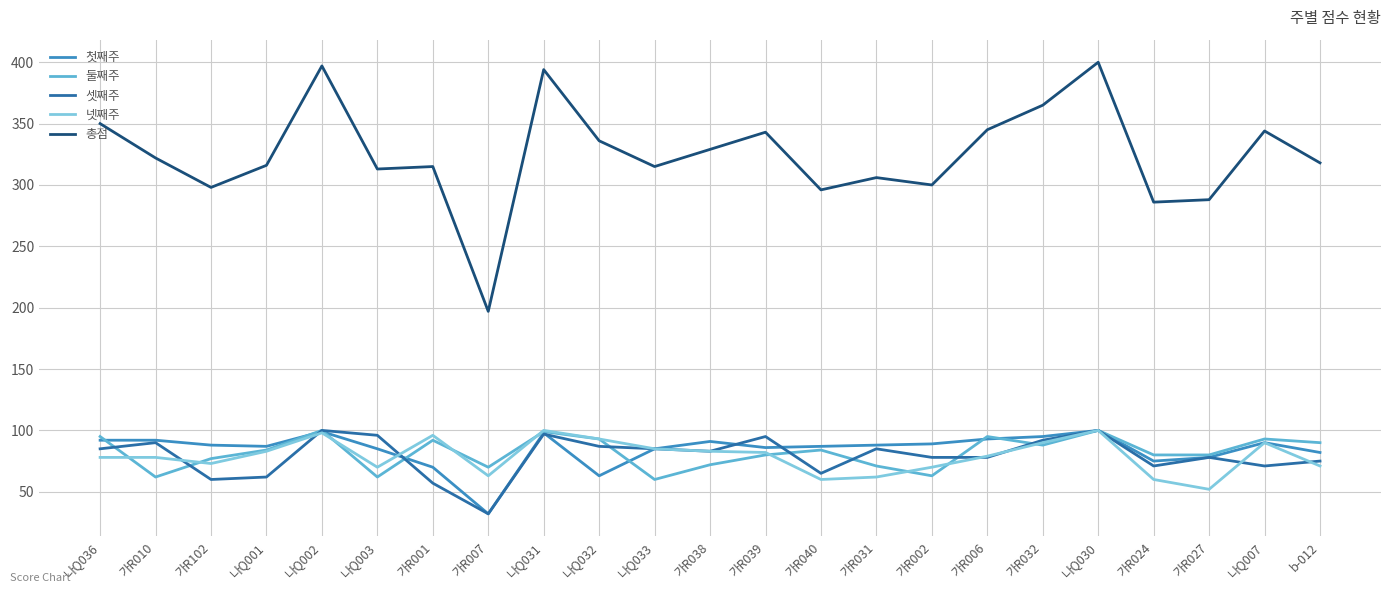

What position from the left is 가R002?

16